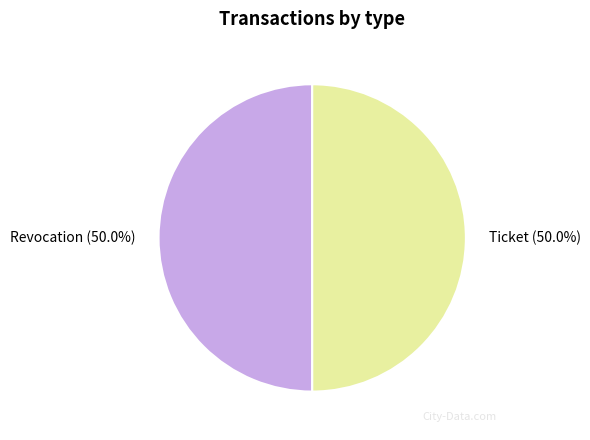

Approximately how many times larger is the value at Revocation (50.0%) compared to Ticket (50.0%)?

1.0